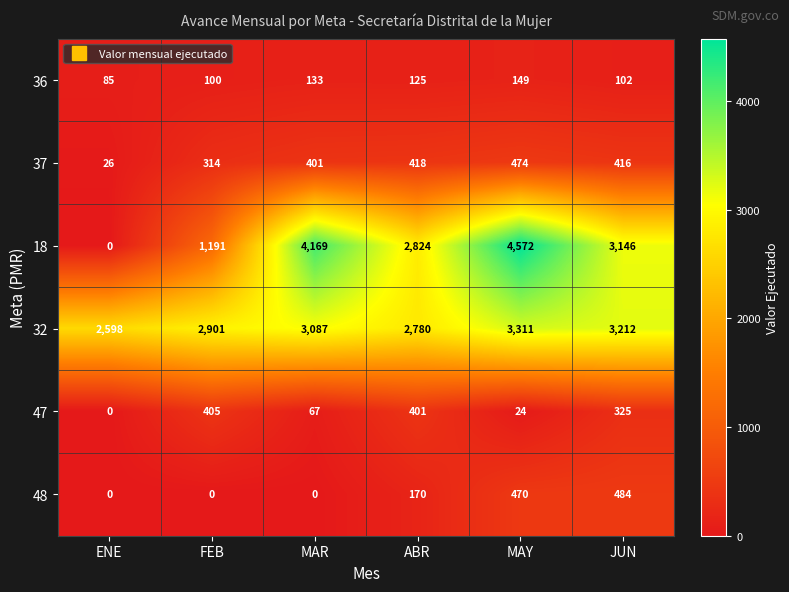

The value of 48 at MAR is 0. True or false?

True